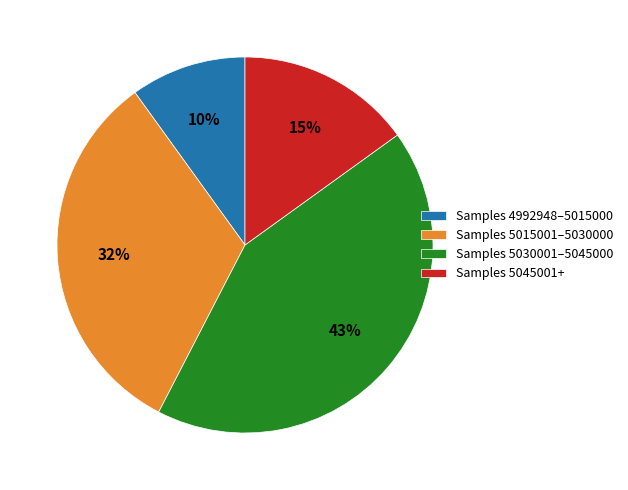

Does any single category account for the majority?

No